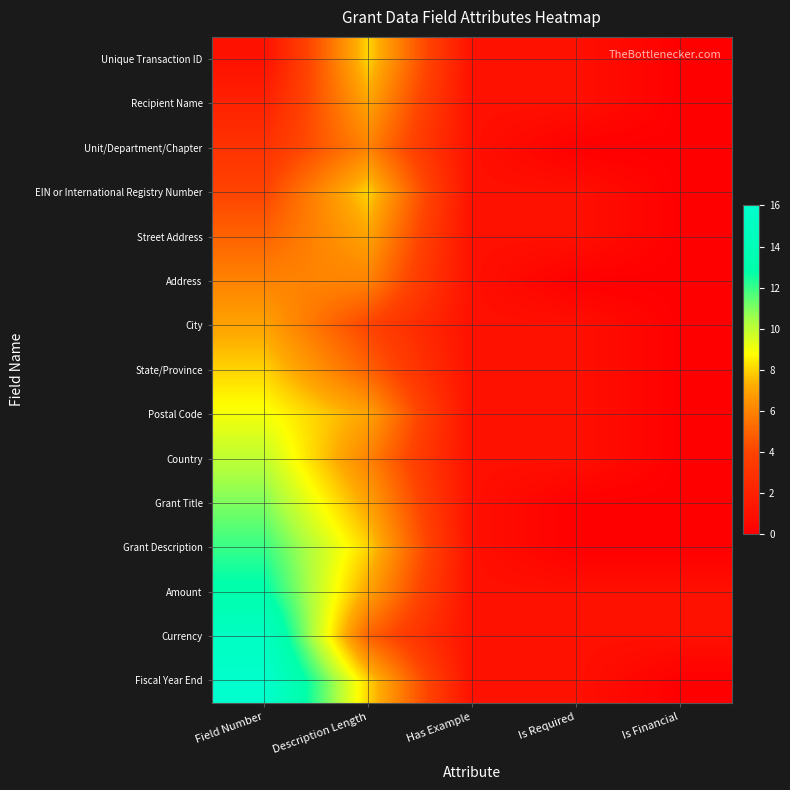

Which has a higher value, Is Financial or Is Required?

Is Required